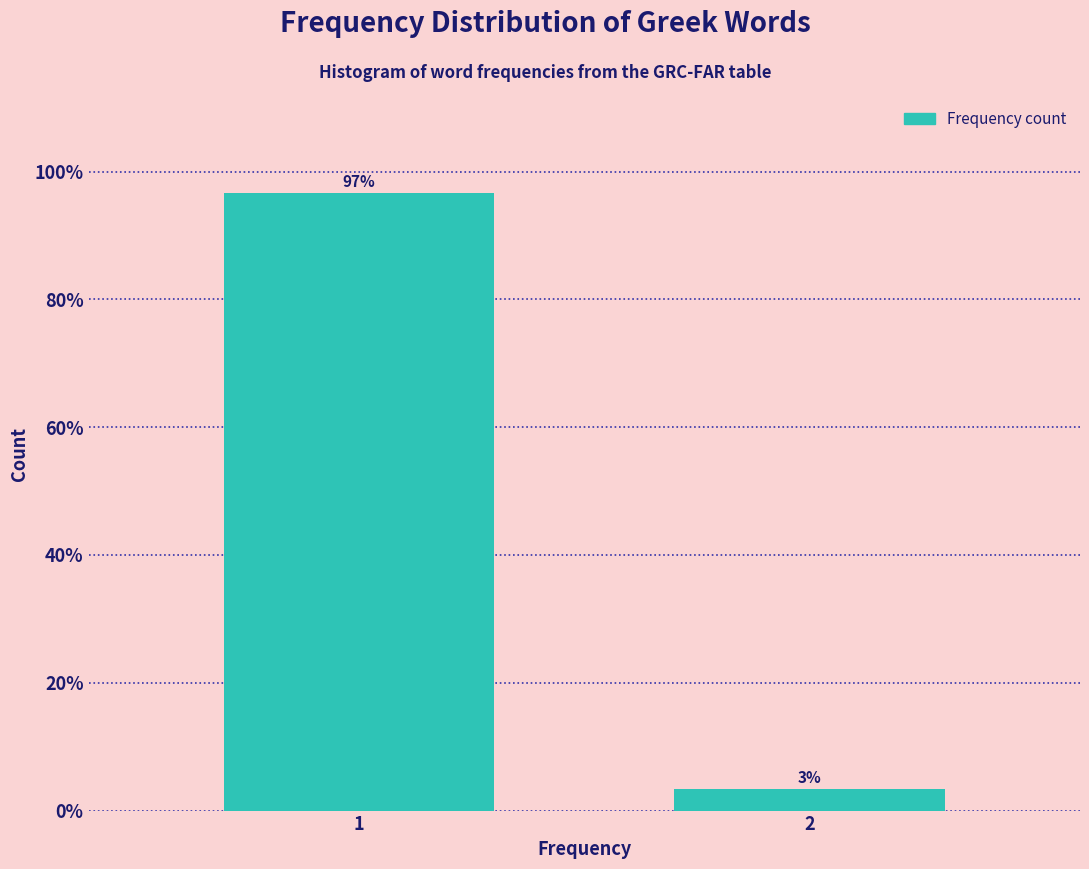

True or false: the data shows 49.3 at 1.

False